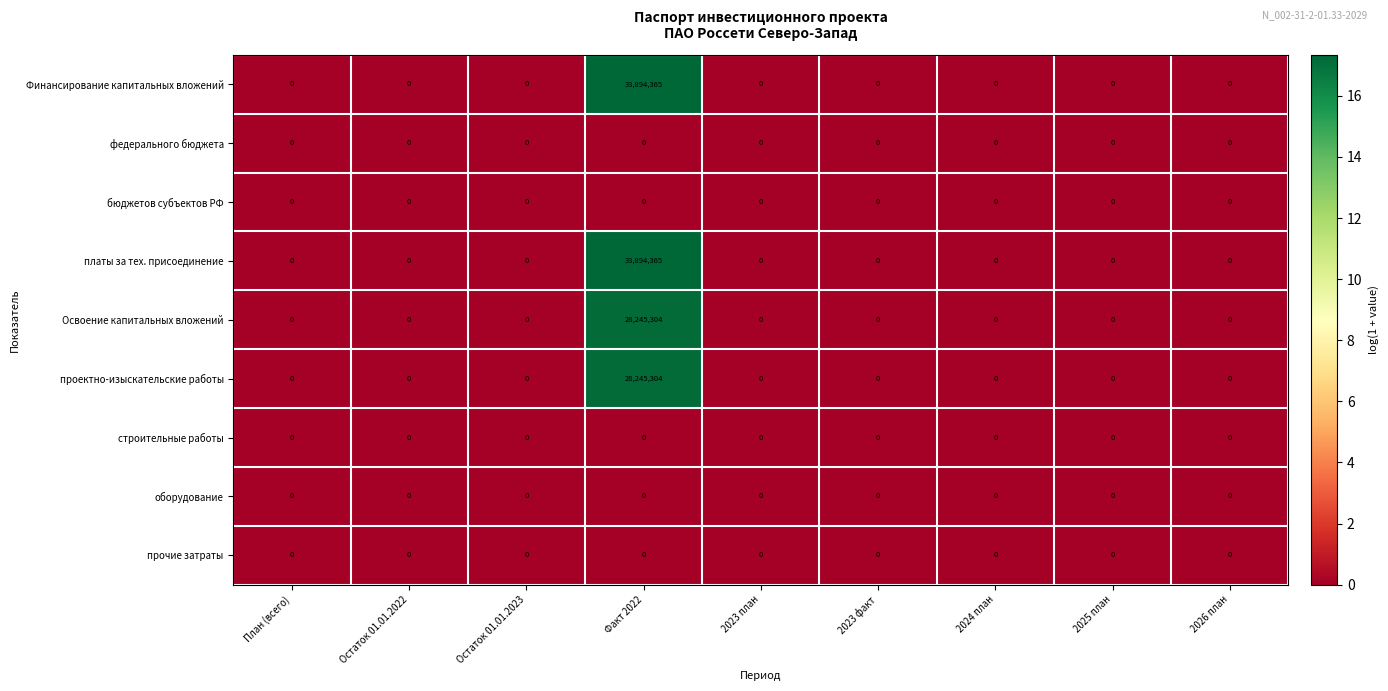

How many data points does each series have?

9